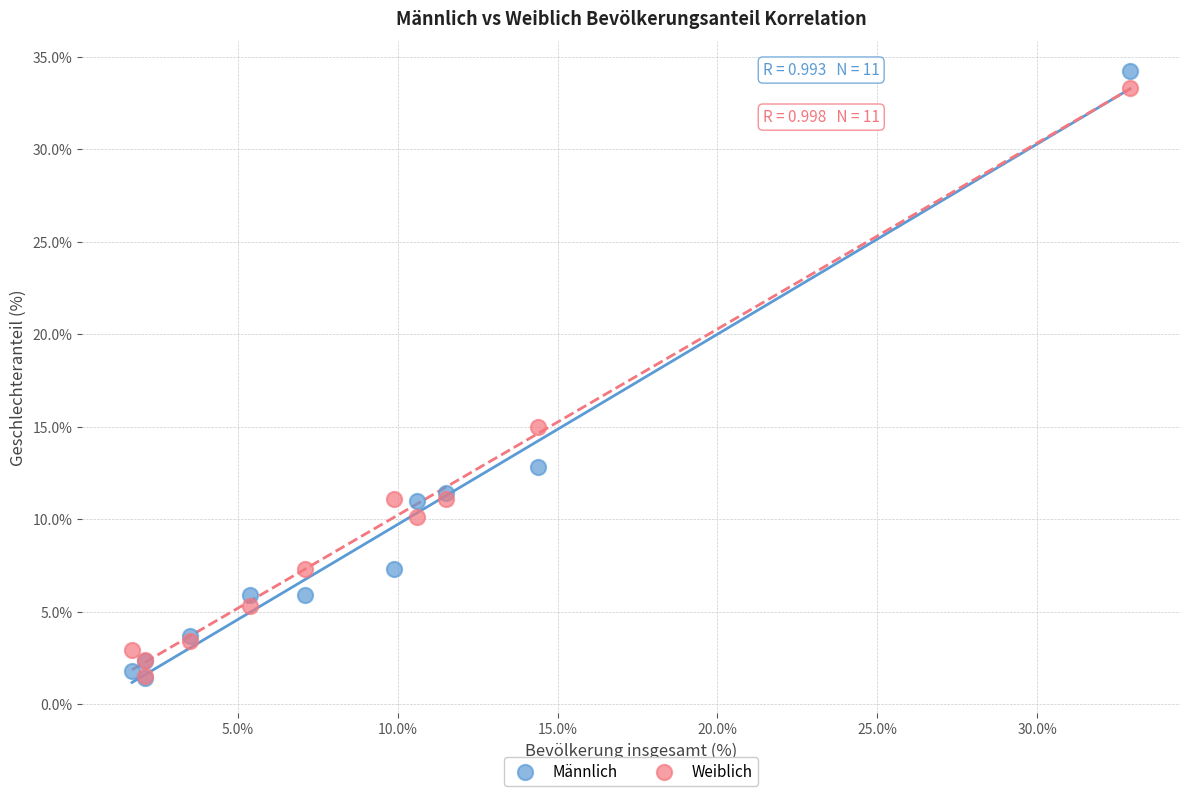

In the Männlich series, what Y value is closest to 17?

12.8